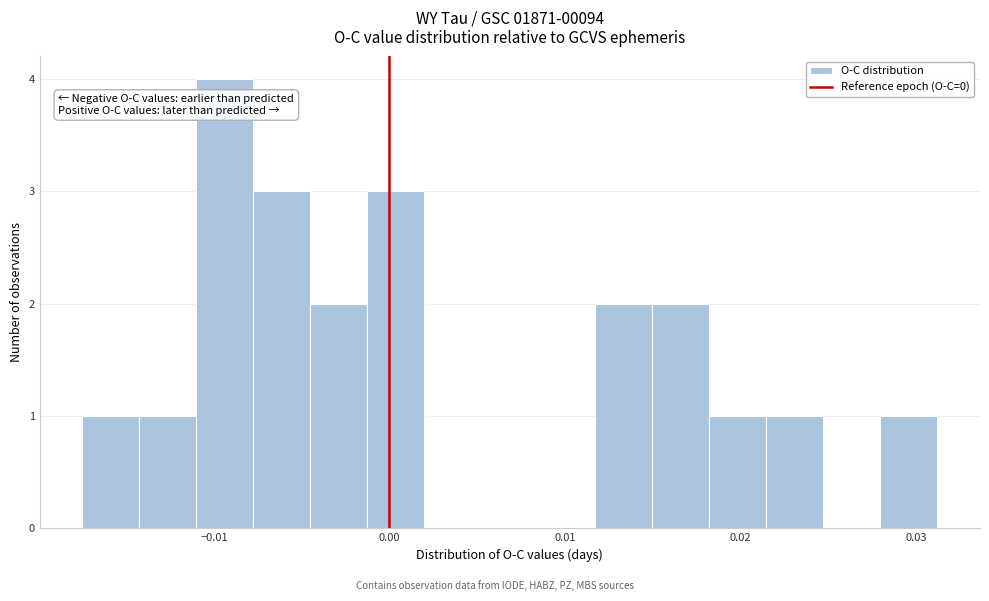

Read against the x-axis, roughly where is the centre of the tallest bar?

-0.009